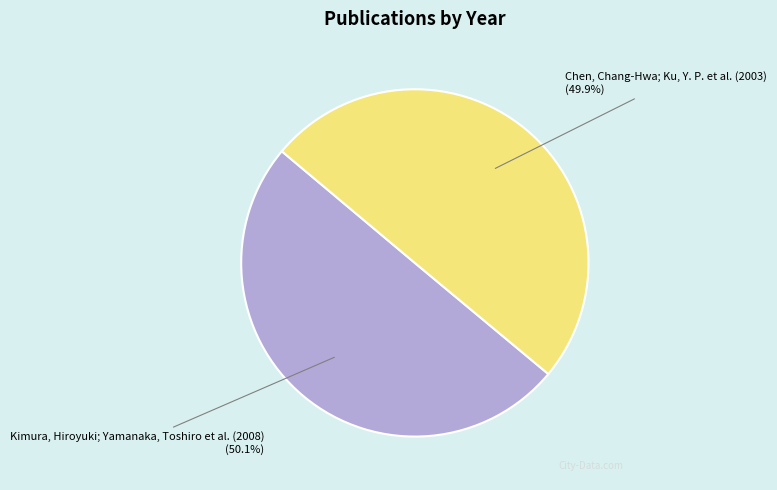

Is there a majority slice in this chart?

Yes